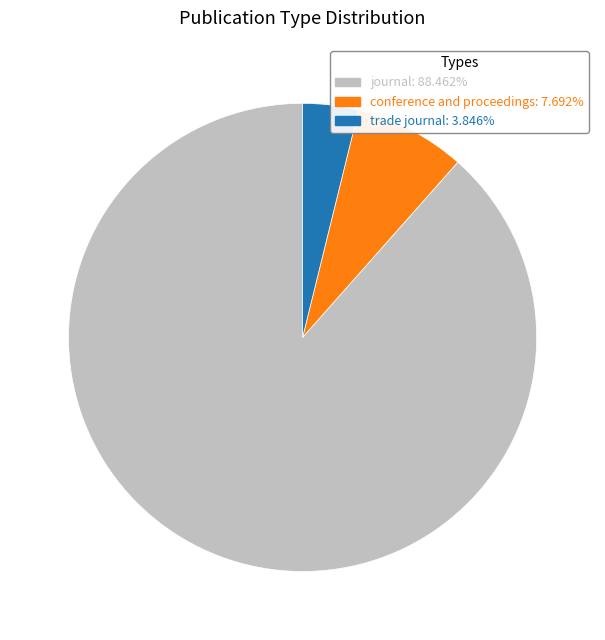

Is the sum of journal: 88.462% and trade journal: 3.846% greater than half?

Yes